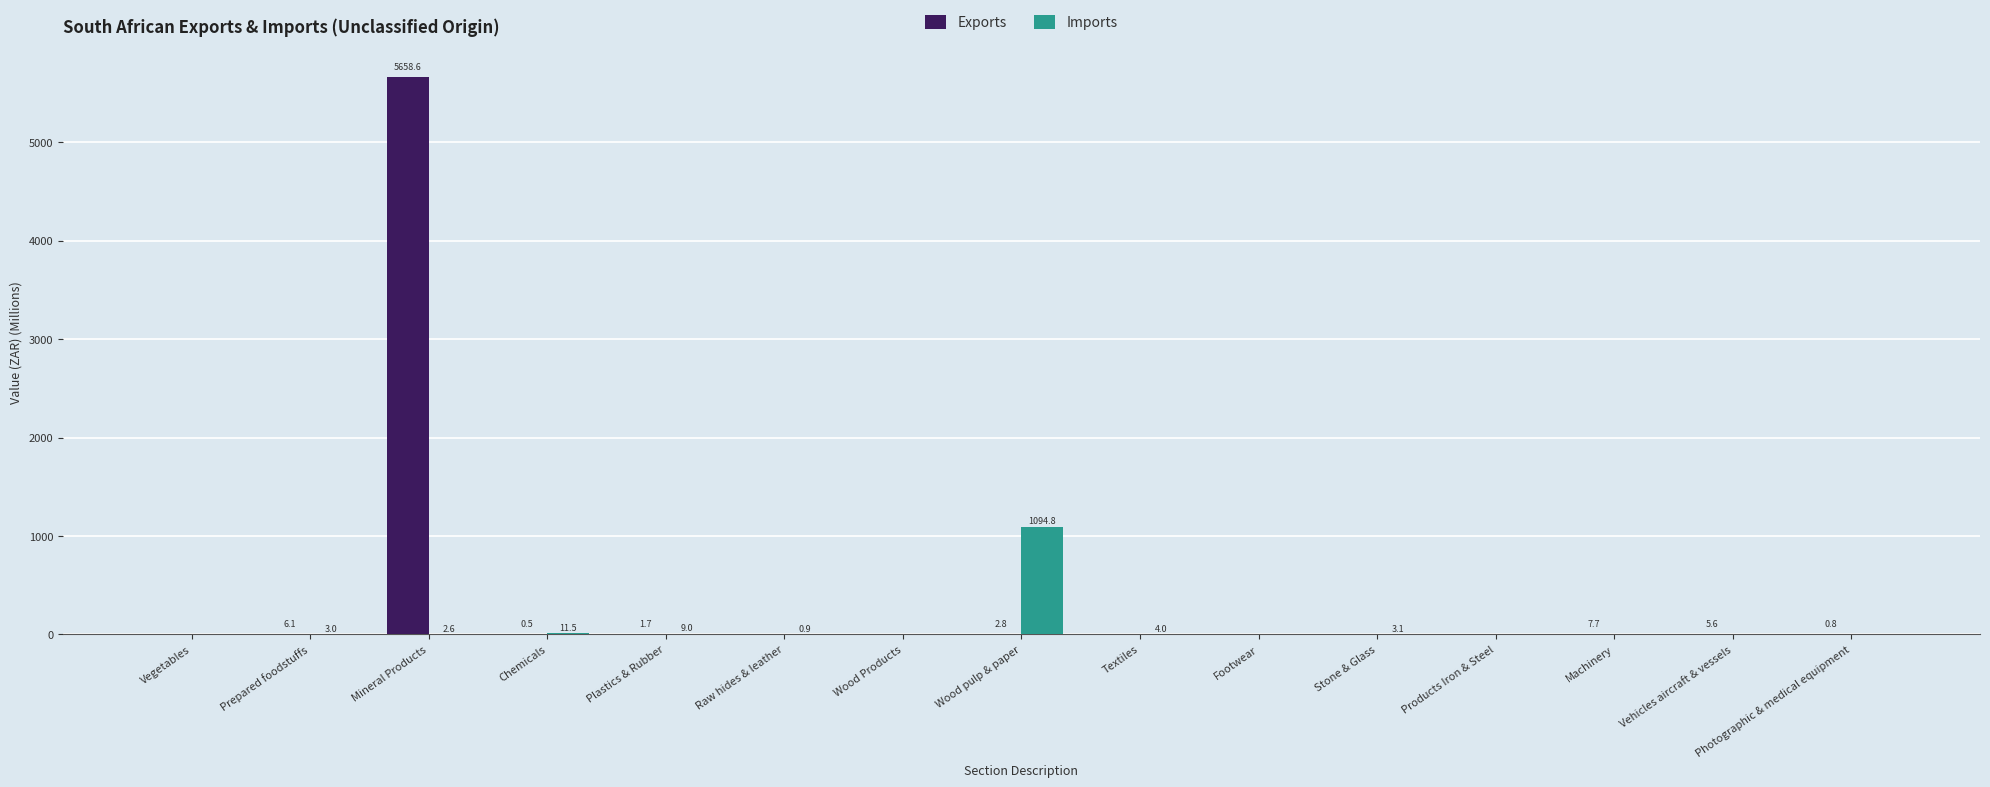

What is the average value of the Exports series?

378.9